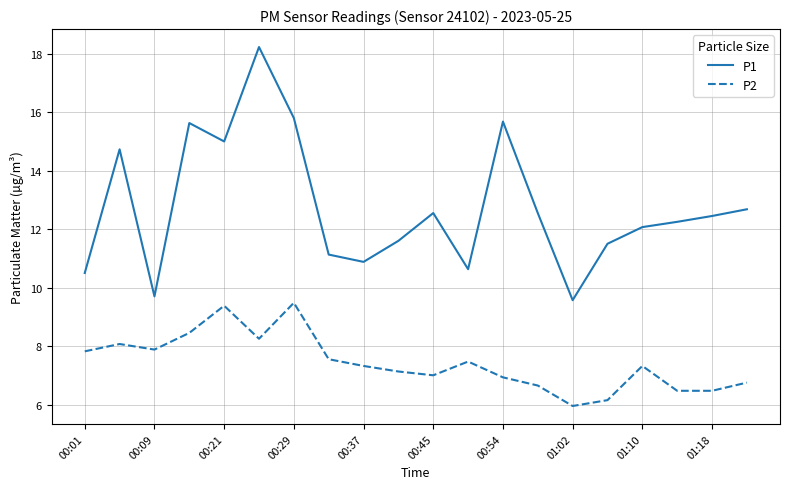

What is the smallest value displayed?

6.0